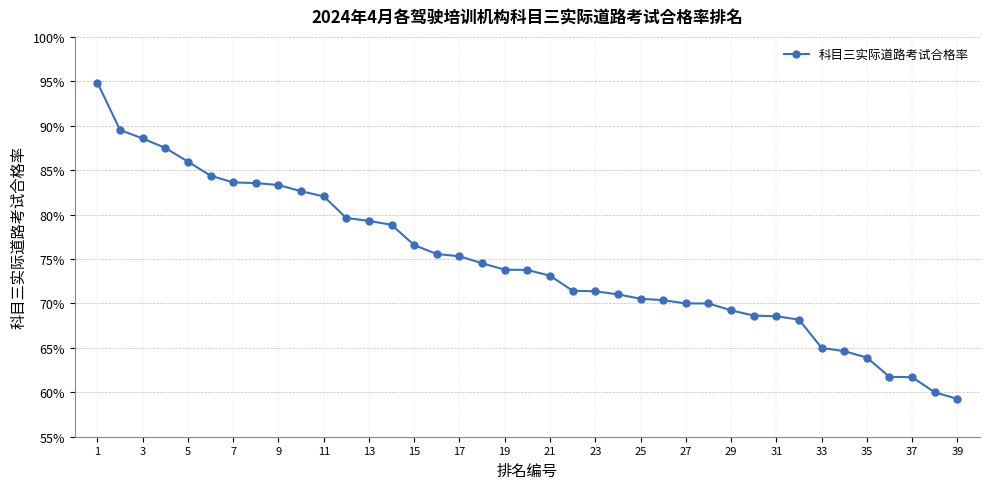

Reading left to right, transcribe all the data shown in this chart.

0.9	0.9	0.9	0.9	0.9	0.8	0.8	0.8	0.8	0.8	0.8	0.8	0.8	0.8	0.8	0.8	0.8	0.7	0.7	0.7	0.7	0.7	0.7	0.7	0.7	0.7	0.7	0.7	0.7	0.7	0.7	0.7	0.7	0.6	0.6	0.6	0.6	0.6	0.6